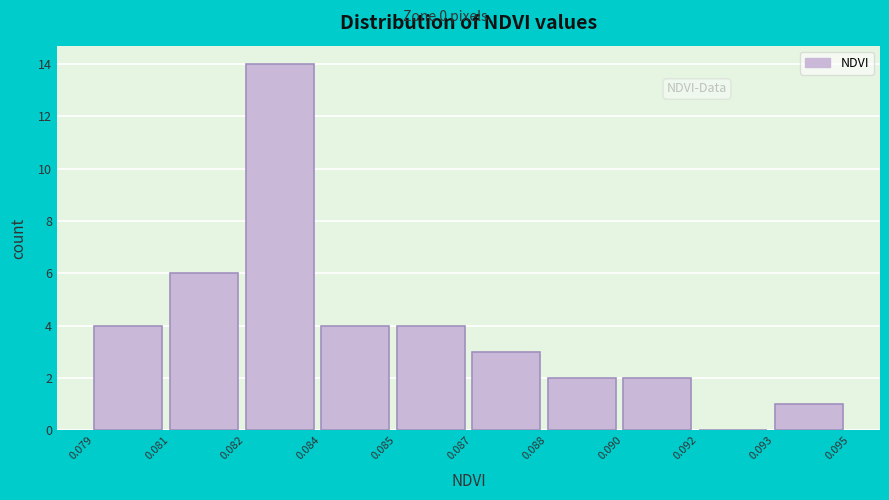

Reading right to left, extract all data points from this chart.

0.093=1	0.092=0	0.090=2	0.088=2	0.087=3	0.085=4	0.084=4	0.082=14	0.081=6	0.079=4